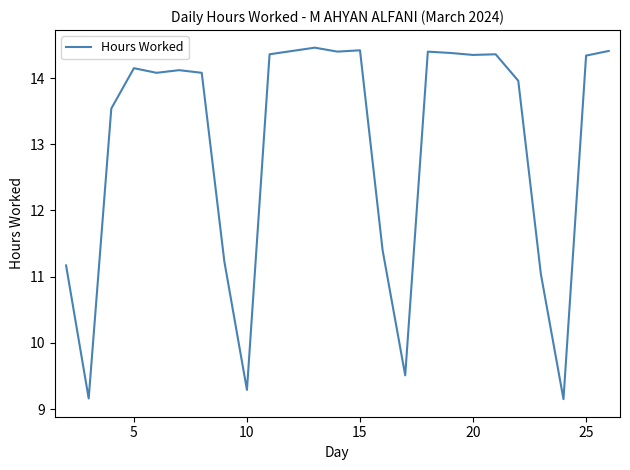

What is the minimum value shown in the chart?

9.2